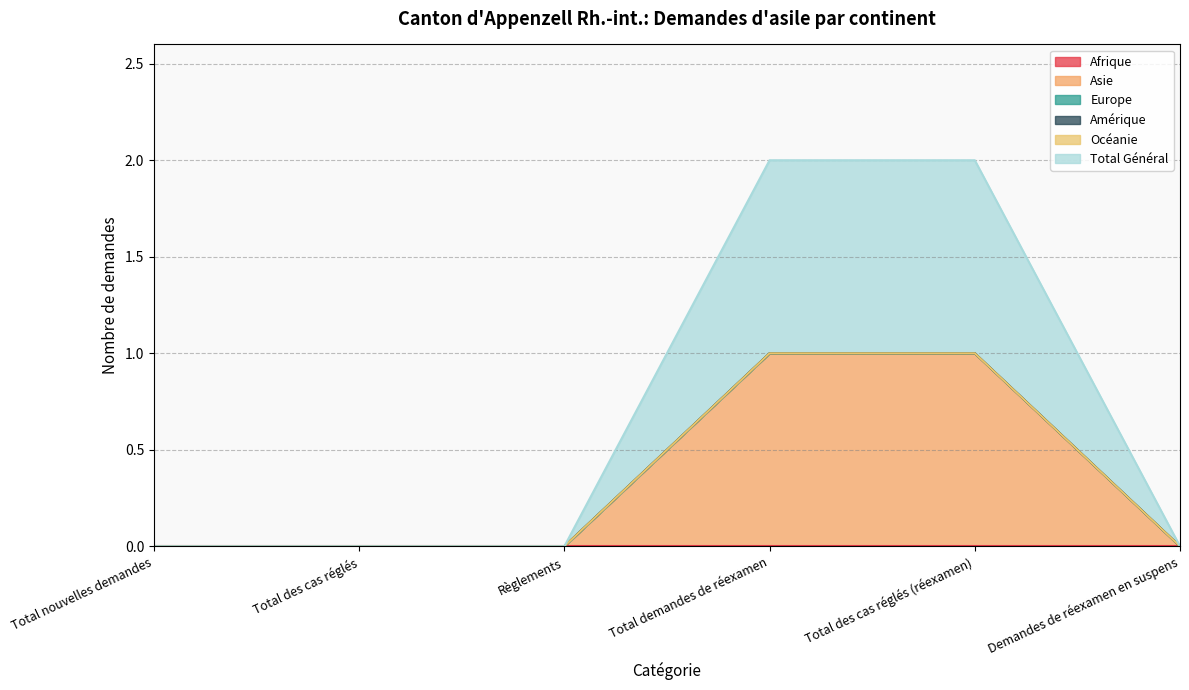

Rank the categories by Océanie value from lowest to highest.

Total nouvelles demandes, Total des cas réglés, Règlements, Total demandes de réexamen, Total des cas réglés (réexamen), Demandes de réexamen en suspens